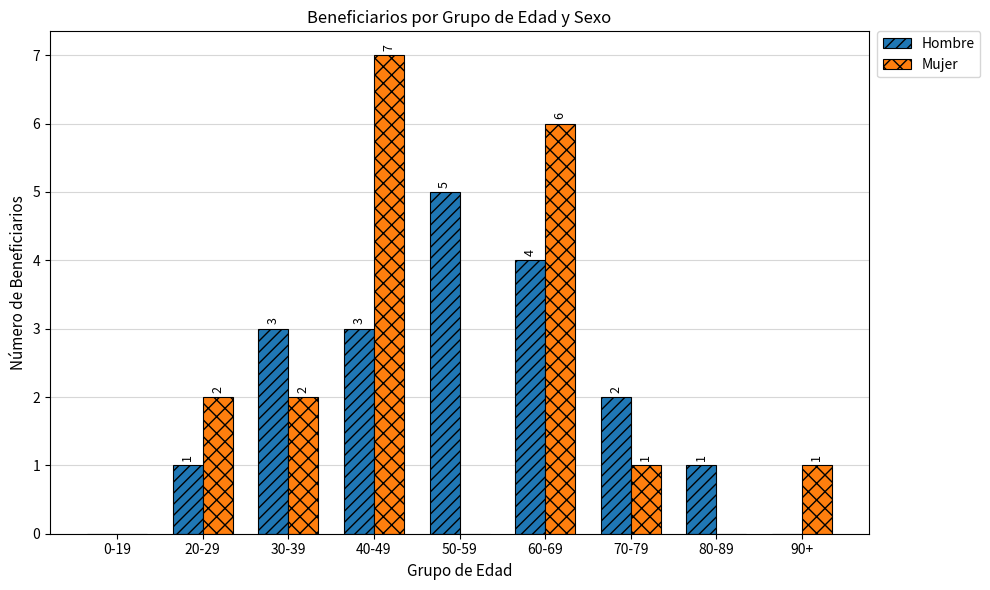

Between 40-49 and 70-79, which series saw the biggest shift?

Mujer